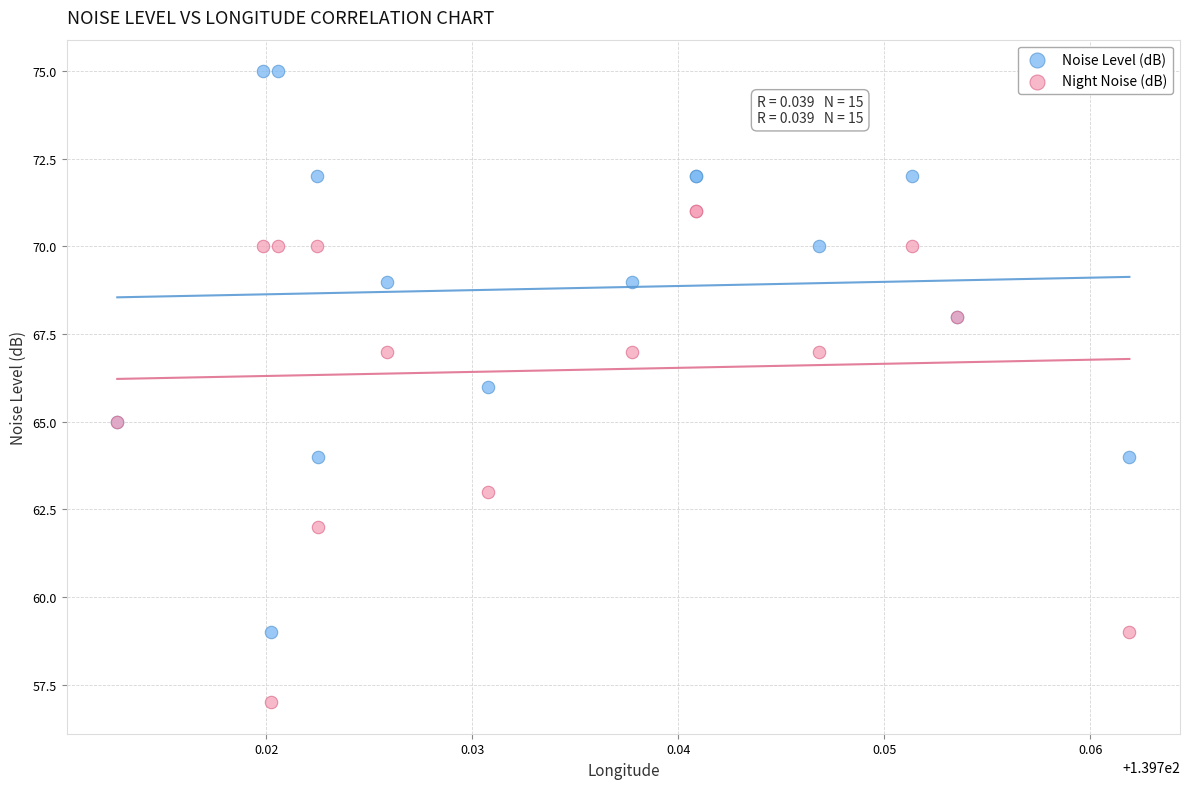

Which series contains the lowest Y value?

Night Noise (dB)